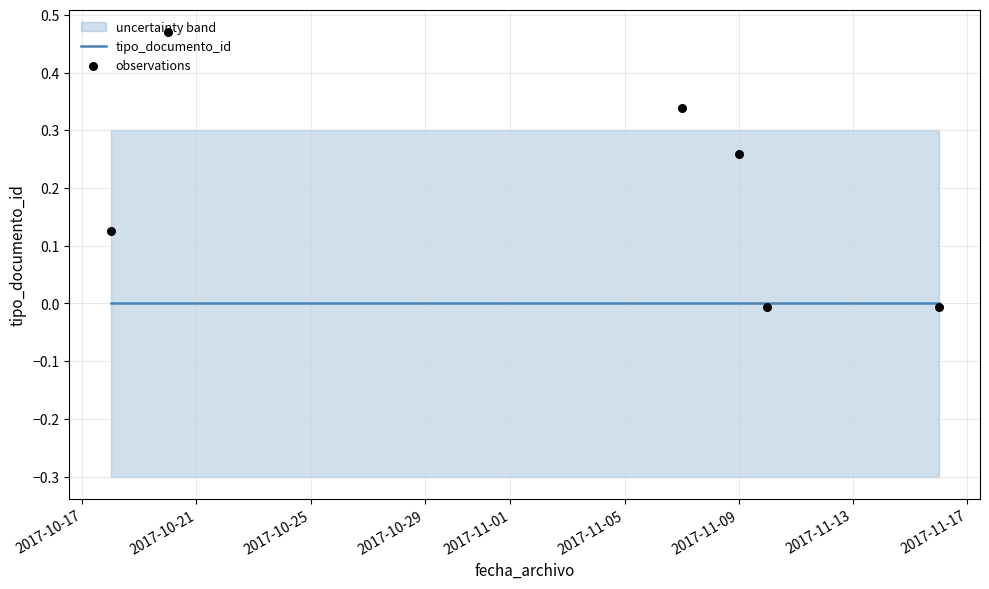

Which series has the widest spread of Y values?

observations